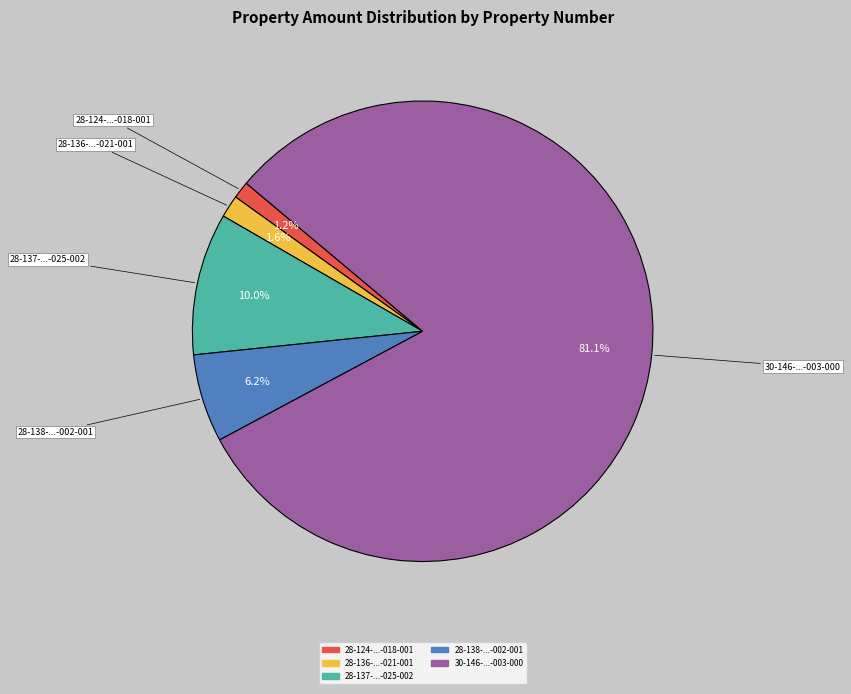

Does any single category account for the majority?

Yes